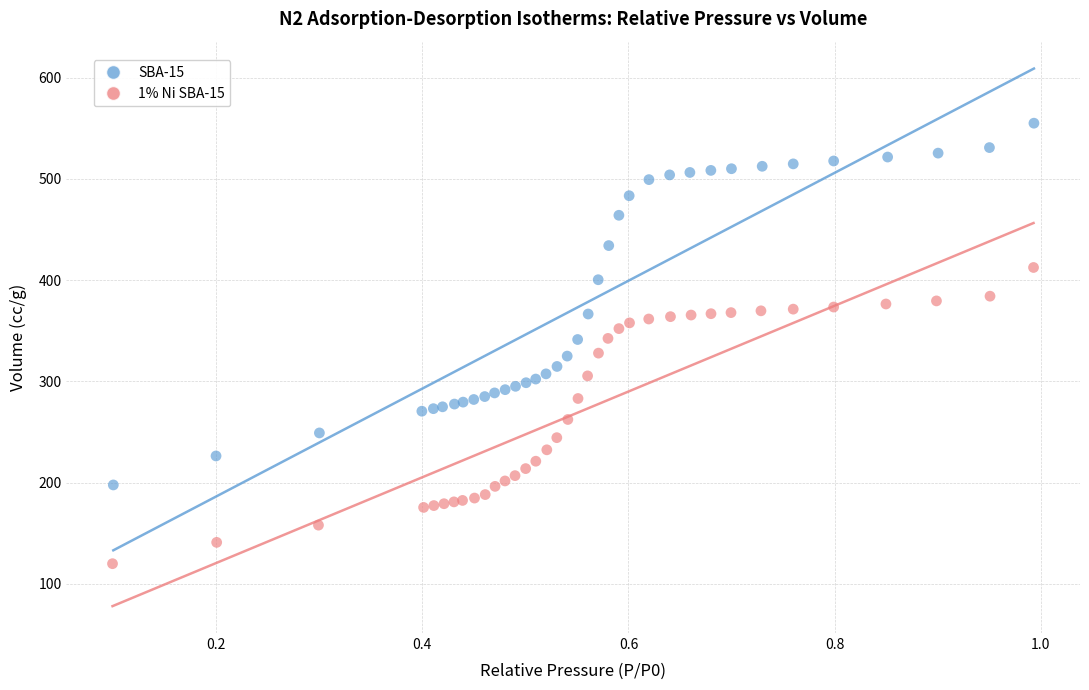

What are all the series names shown in the legend?

SBA-15, 1% Ni SBA-15